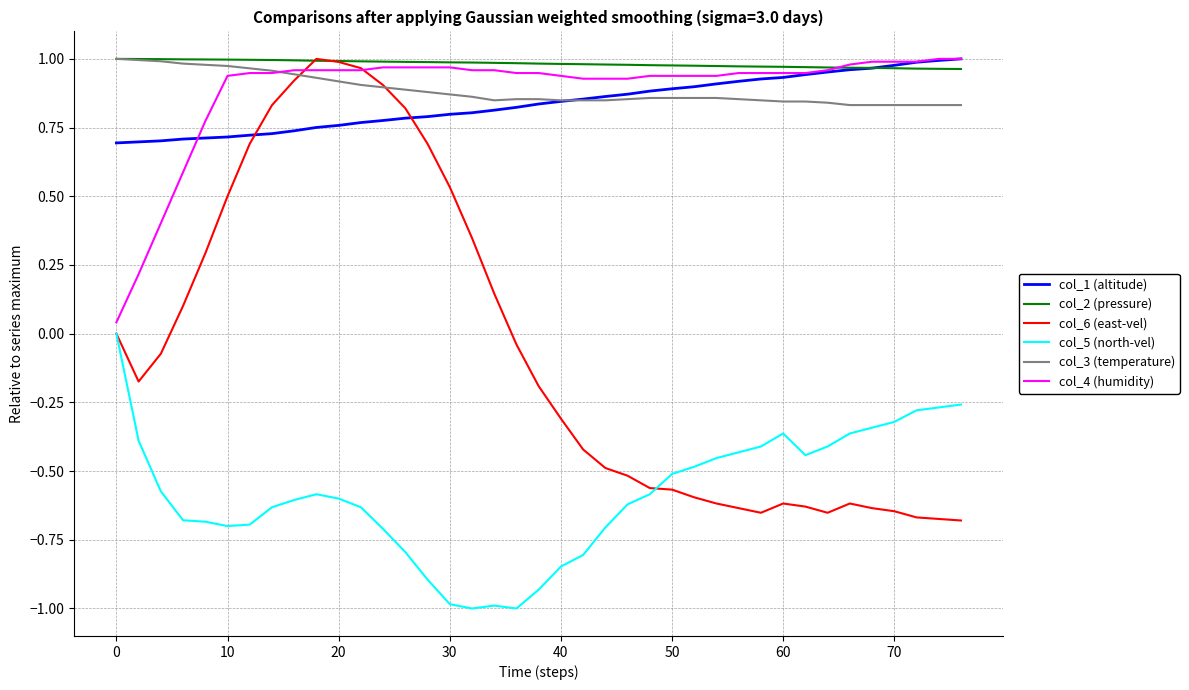

What are all the series names shown in the legend?

col_1 (altitude), col_2 (pressure), col_6 (east-vel), col_5 (north-vel), col_3 (temperature), col_4 (humidity)